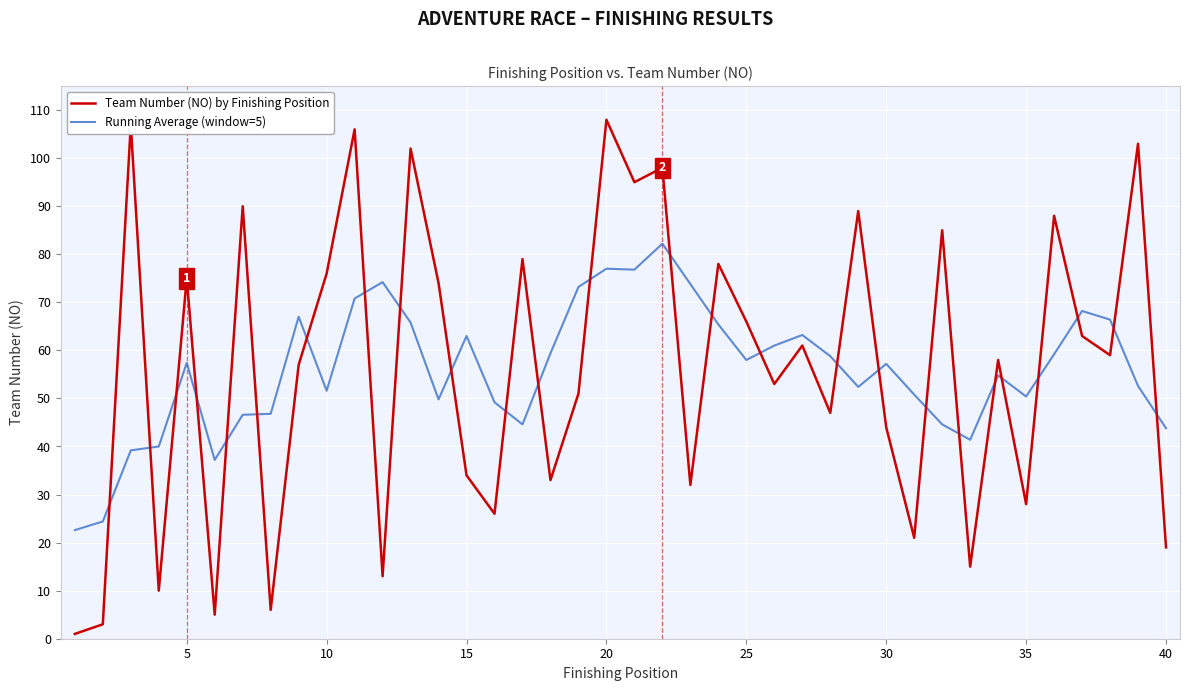

Rank the series by their maximum value, from highest to lowest.

Team Number (NO) by Finishing Position, Running Average (window=5)